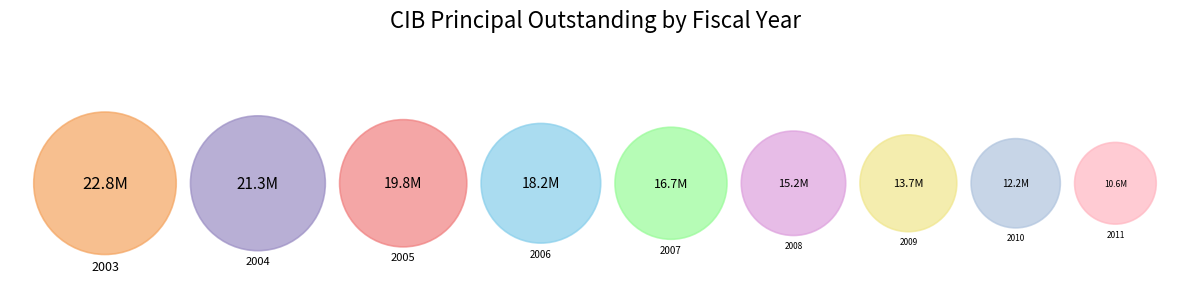

To the nearest percent, what portion does 2007 represent?

11%